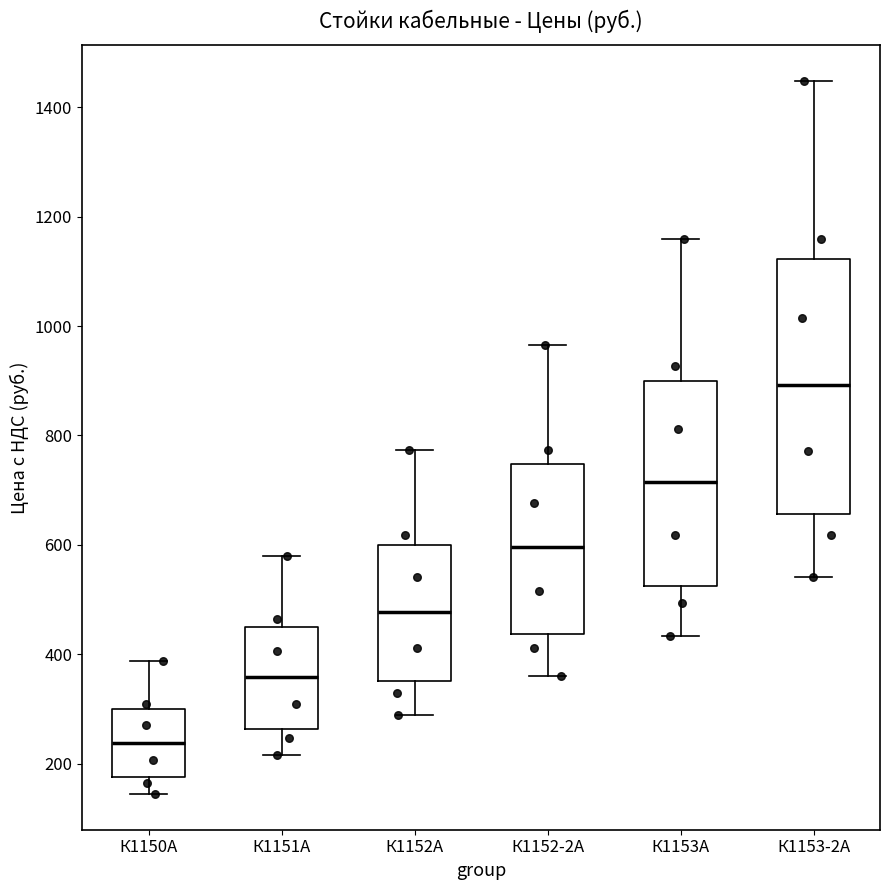

Reading left to right, read every box against the y-axis: the position of its median line, the range the box covers, and the ends of its whiskers. The values are not printed on the chart, so give them approximately, as read against the axis.

К1150А: median 240, box 180 to 300, whiskers 140 to 380
К1151А: median 360, box 260 to 440, whiskers 220 to 580
К1152А: median 480, box 360 to 600, whiskers 280 to 780
К1152-2А: median 600, box 440 to 740, whiskers 360 to 960
К1153А: median 720, box 520 to 900, whiskers 440 to 1160
К1153-2А: median 900, box 660 to 1120, whiskers 540 to 1440